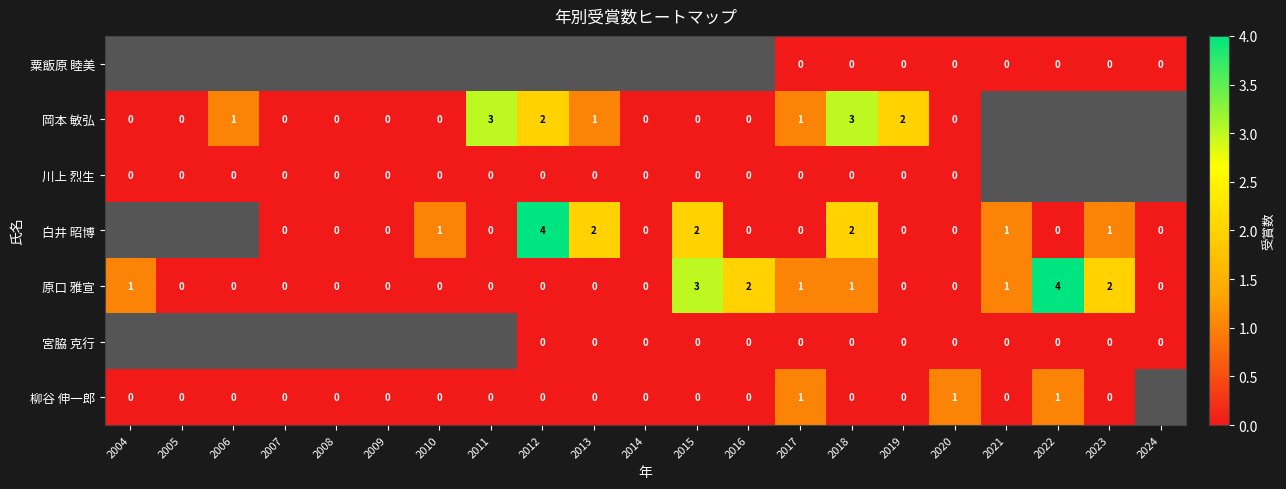

At which category is the sum across all series the highest?

2018